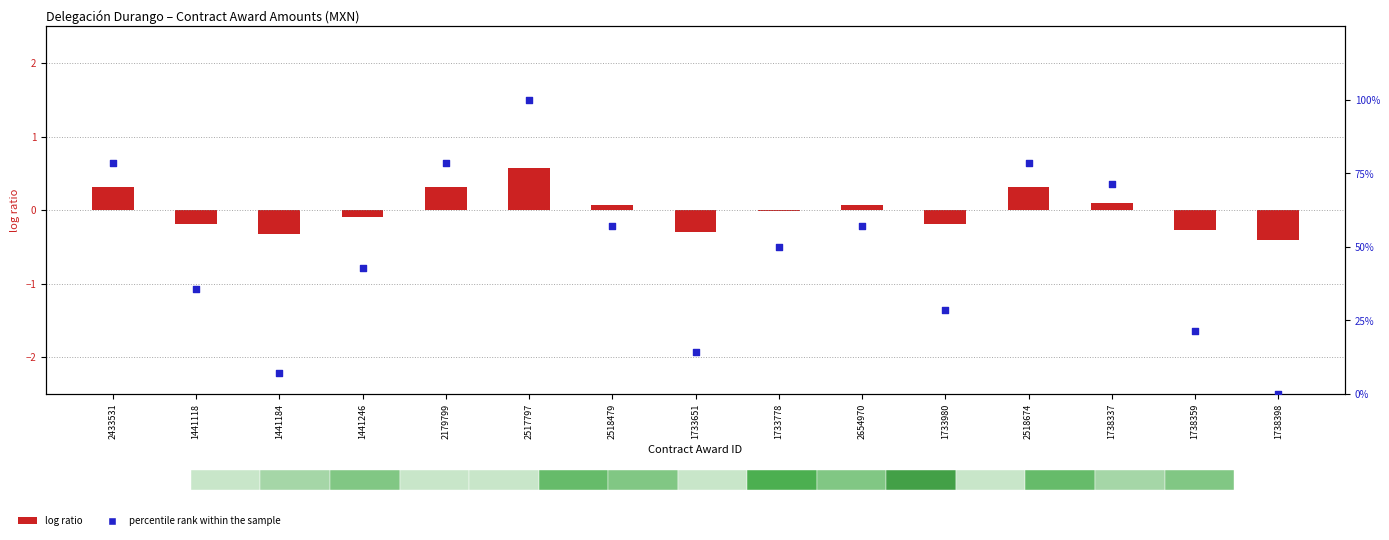

What are all the series names shown in the legend?

log ratio, percentile rank within the sample